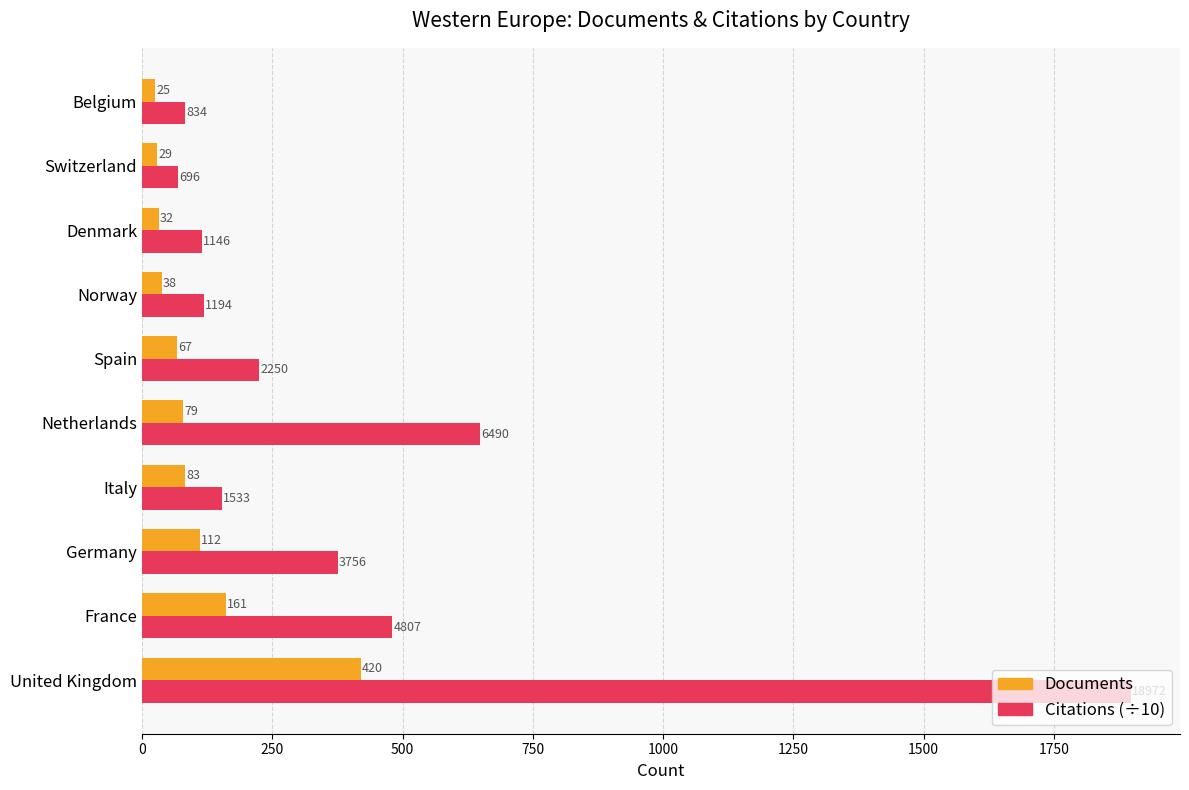

Where is Documents nearest to the value 222?

France